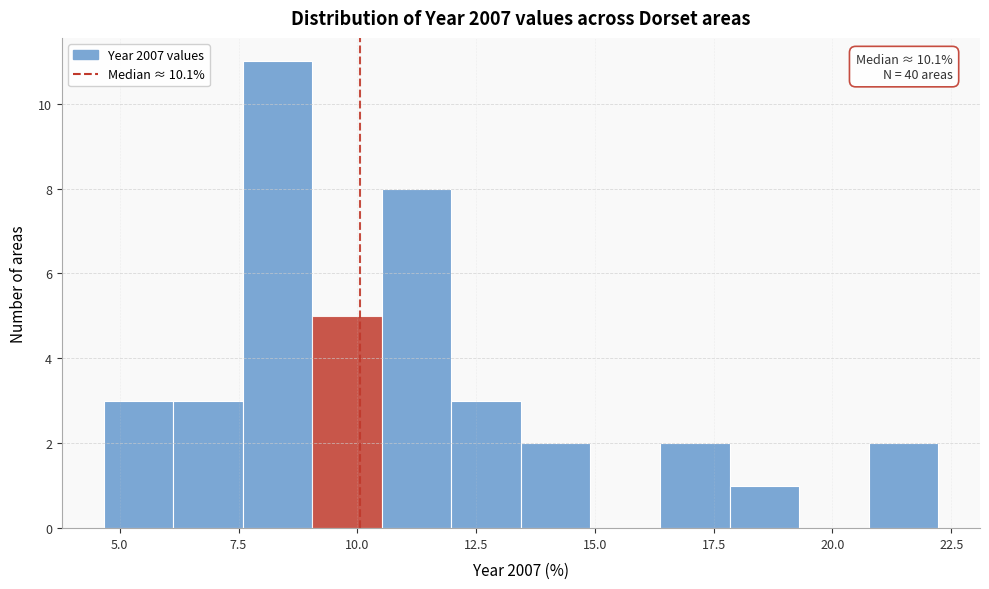

Around what value on the x-axis is the tallest bar? Give the approximate position of its centre, as read against the axis.

8.5